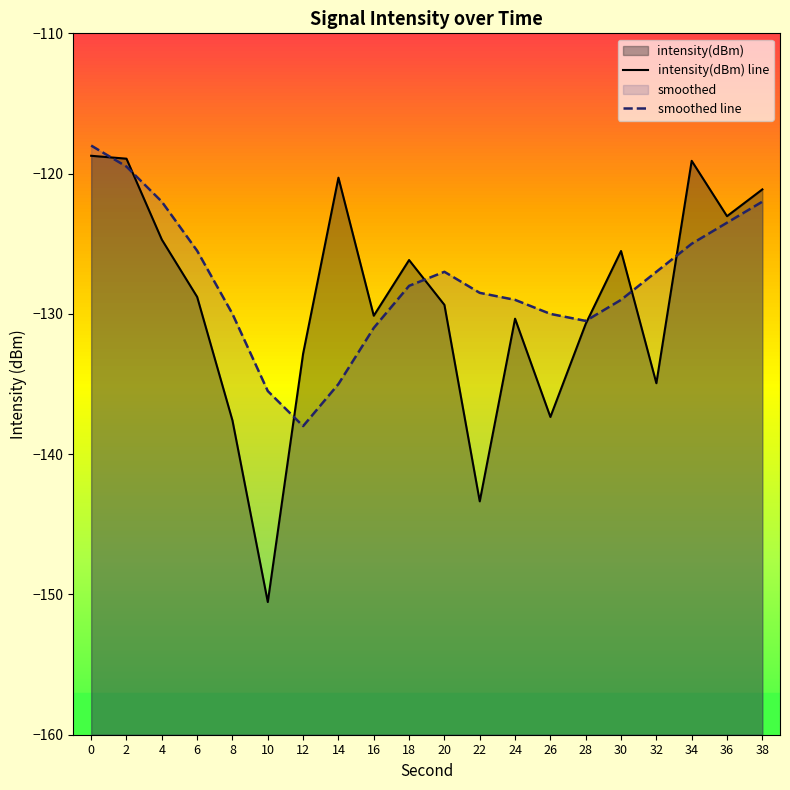

What is the difference between the highest and lowest values at 16?

0.9